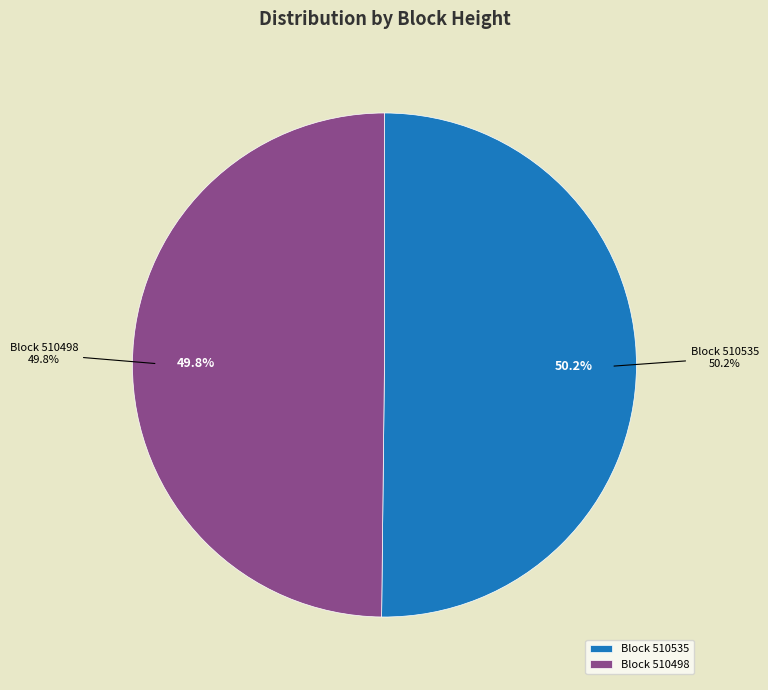

What percentage is NOT represented by 510535?

49.8%